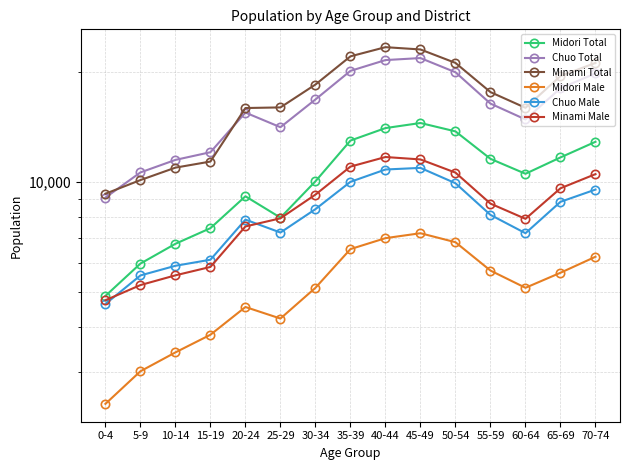

True or false: Minami Total and Midori Male intersect in this chart.

False